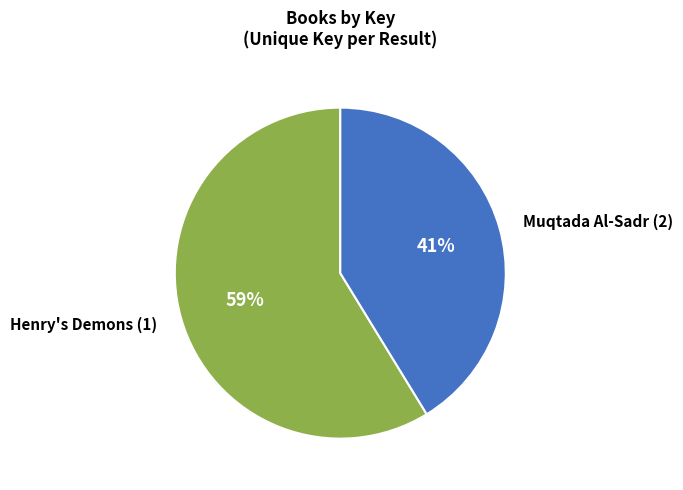

Is it true that Muqtada Al-Sadr (2) is 31% of the pie?

False